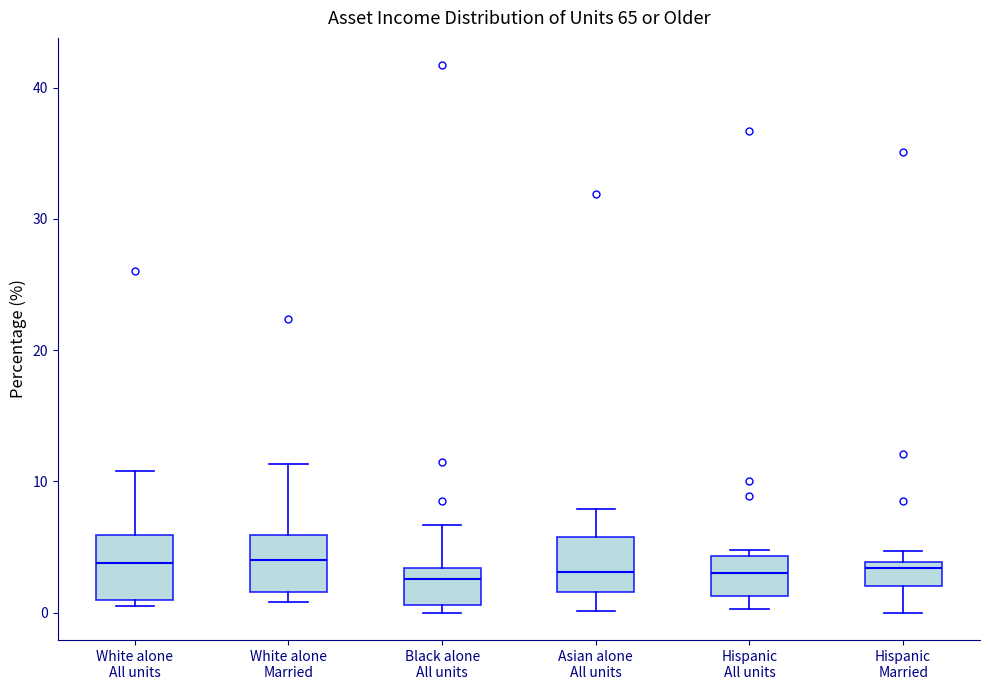

Reading left to right, transcribe this box plot: for each box, give where its median line is, the range the box spans, and where its two whiskers end, as read against the y-axis. The values are not printed on the chart, so give them approximately, as read against the axis.

White alone All units: median 4, box 1 to 6, whiskers 1 (just below the box's lower edge) to 11
White alone Married: median 4, box 2 to 6, whiskers 1 to 11
Black alone All units: median 3 (just below the box's upper edge), box 1 to 3, whiskers 0 to 7
Asian alone All units: median 3, box 2 to 6, whiskers 0 to 8
Hispanic All units: median 3, box 1 to 4, whiskers 0 to 5
Hispanic Married: median 3, box 2 to 4, whiskers 0 to 5